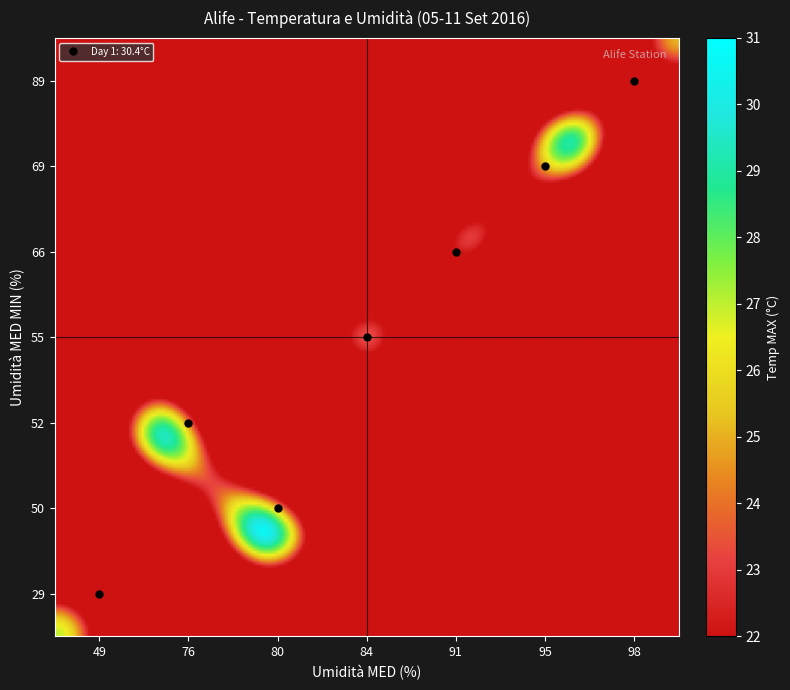

What is the difference between the 50 values at 84 and 80?

7.1